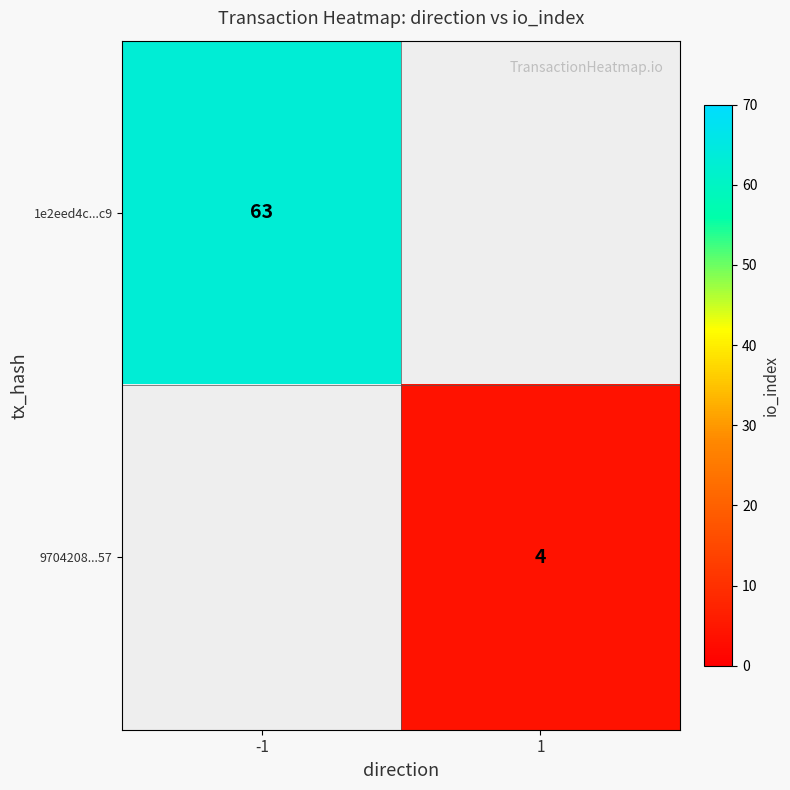

The 9704208...57 series shows 4 at 1. True or false?

True